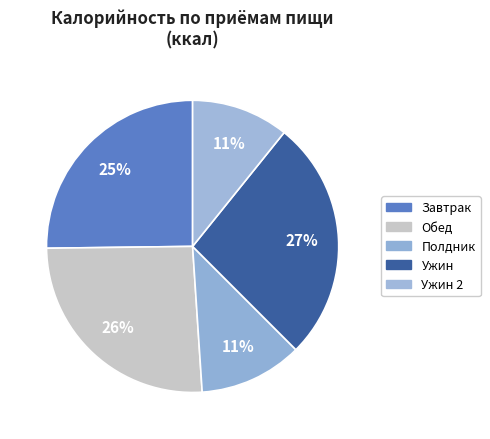

How many segments does this pie chart have?

5